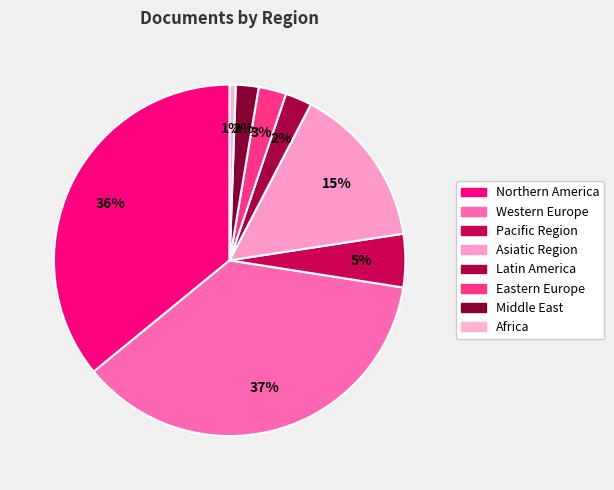

Is there any slice that represents more than half of the pie?

No